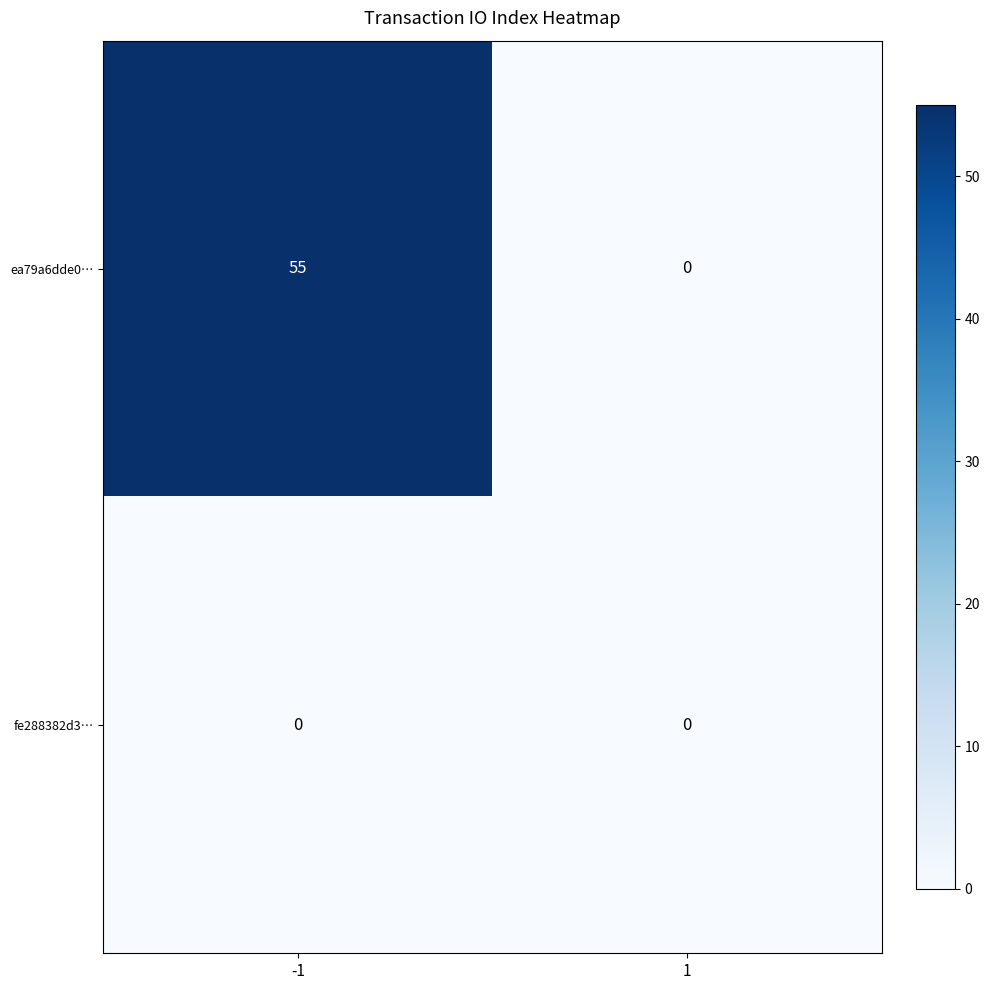

Which series has the largest range (max minus min)?

ea79a6dde0…